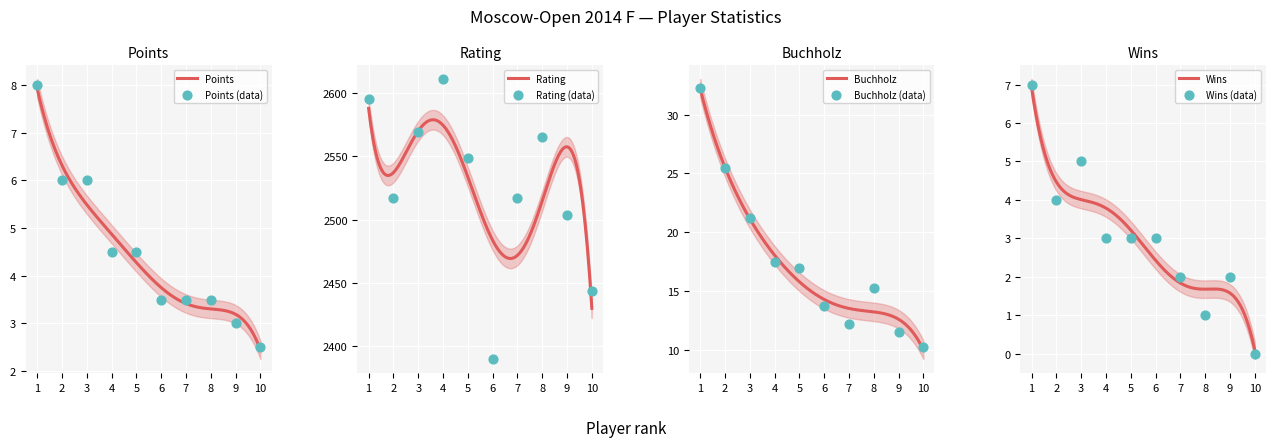

Which series has the largest Y range (max minus min)?

Rating